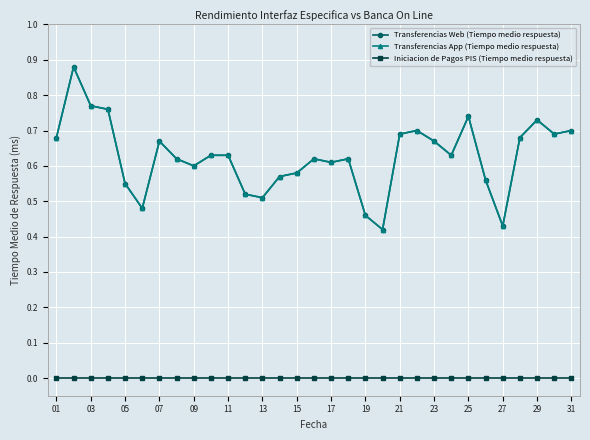

Reading left to right, extract all data points from this chart.

Transferencias Web (Tiempo medio respuesta): 0.7	0.9	0.8	0.8	0.6	0.5	0.7	0.6	0.6	0.6	0.6	0.5	0.5	0.6	0.6	0.6	0.6	0.6	0.5	0.4	0.7	0.7	0.7	0.6	0.7	0.6	0.4	0.7	0.7	0.7	0.7
Transferencias App (Tiempo medio respuesta): 0.7	0.9	0.8	0.8	0.6	0.5	0.7	0.6	0.6	0.6	0.6	0.5	0.5	0.6	0.6	0.6	0.6	0.6	0.5	0.4	0.7	0.7	0.7	0.6	0.7	0.6	0.4	0.7	0.7	0.7	0.7
Iniciacion de Pagos PIS (Tiempo medio respuesta): 0.0	0.0	0.0	0.0	0.0	0.0	0.0	0.0	0.0	0.0	0.0	0.0	0.0	0.0	0.0	0.0	0.0	0.0	0.0	0.0	0.0	0.0	0.0	0.0	0.0	0.0	0.0	0.0	0.0	0.0	0.0